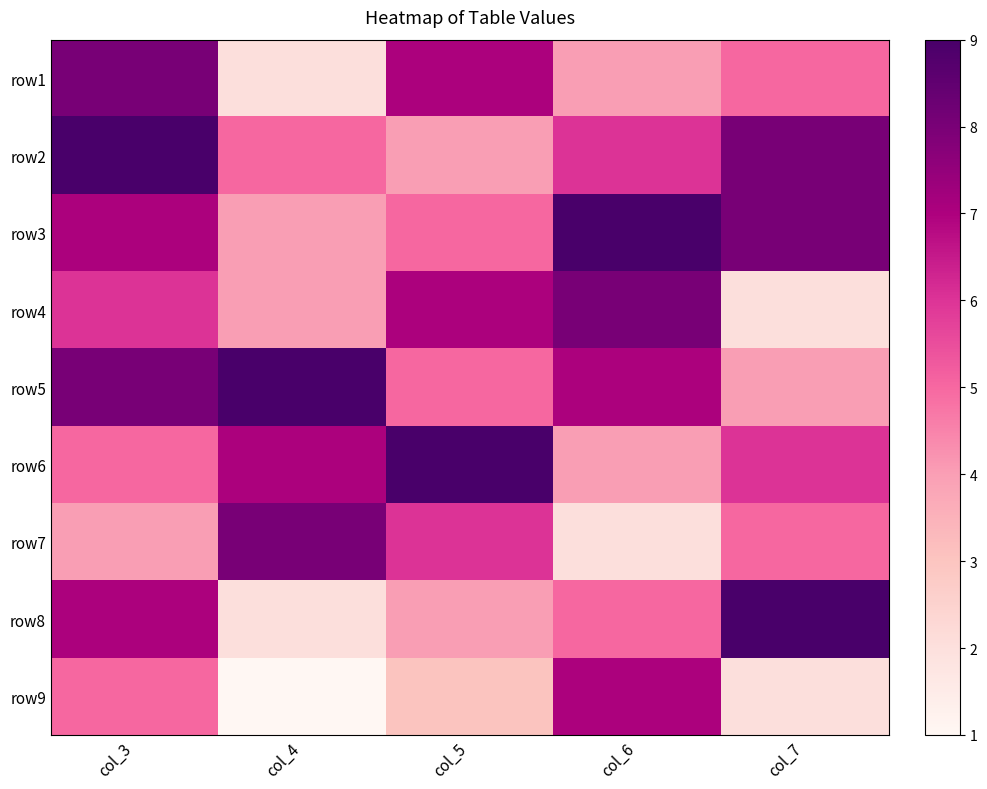

What is the total value across all series at col_4?

42